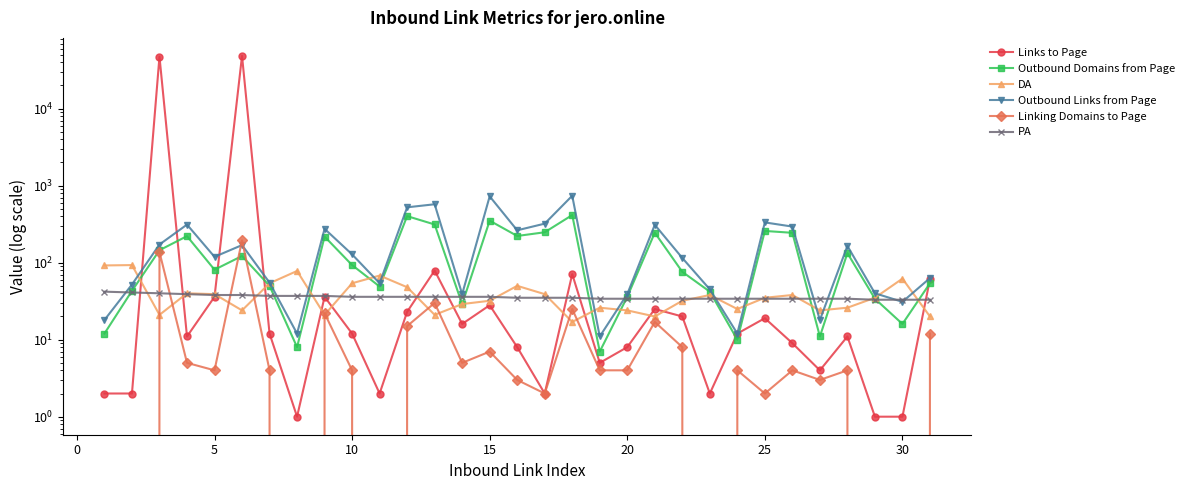

True or false: Outbound Links from Page has more than 0 interior local peaks.

True